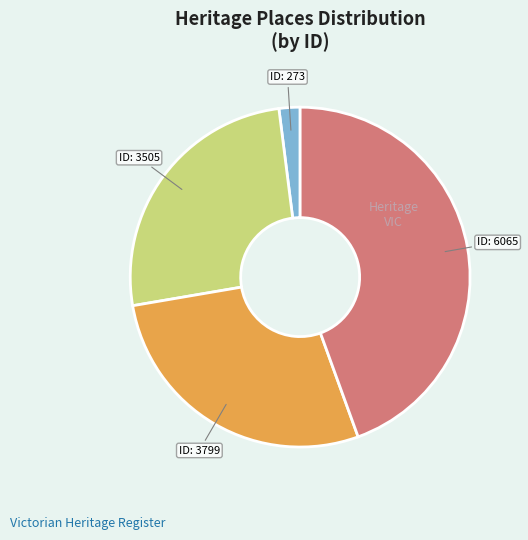

Is it true that ID: 3505 is 26% of the pie?

True